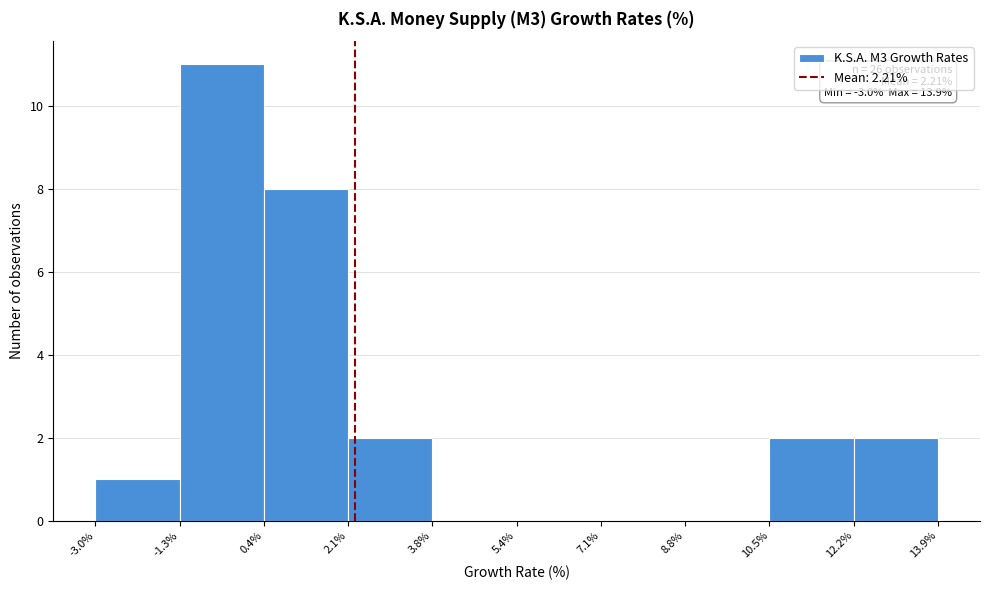

Over which range of the x-axis is the bar tallest?

-1.3% to 0.4%